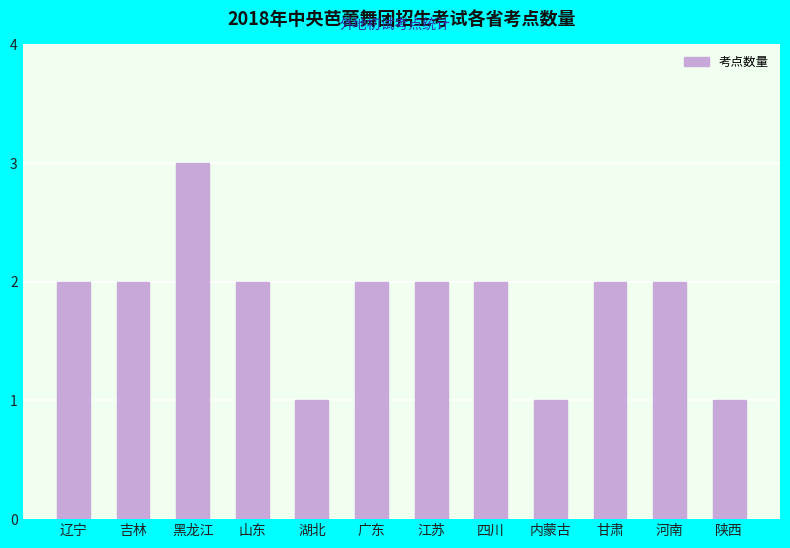

Reading left to right, list all the values displayed in this chart.

2	2	3	2	1	2	2	2	1	2	2	1